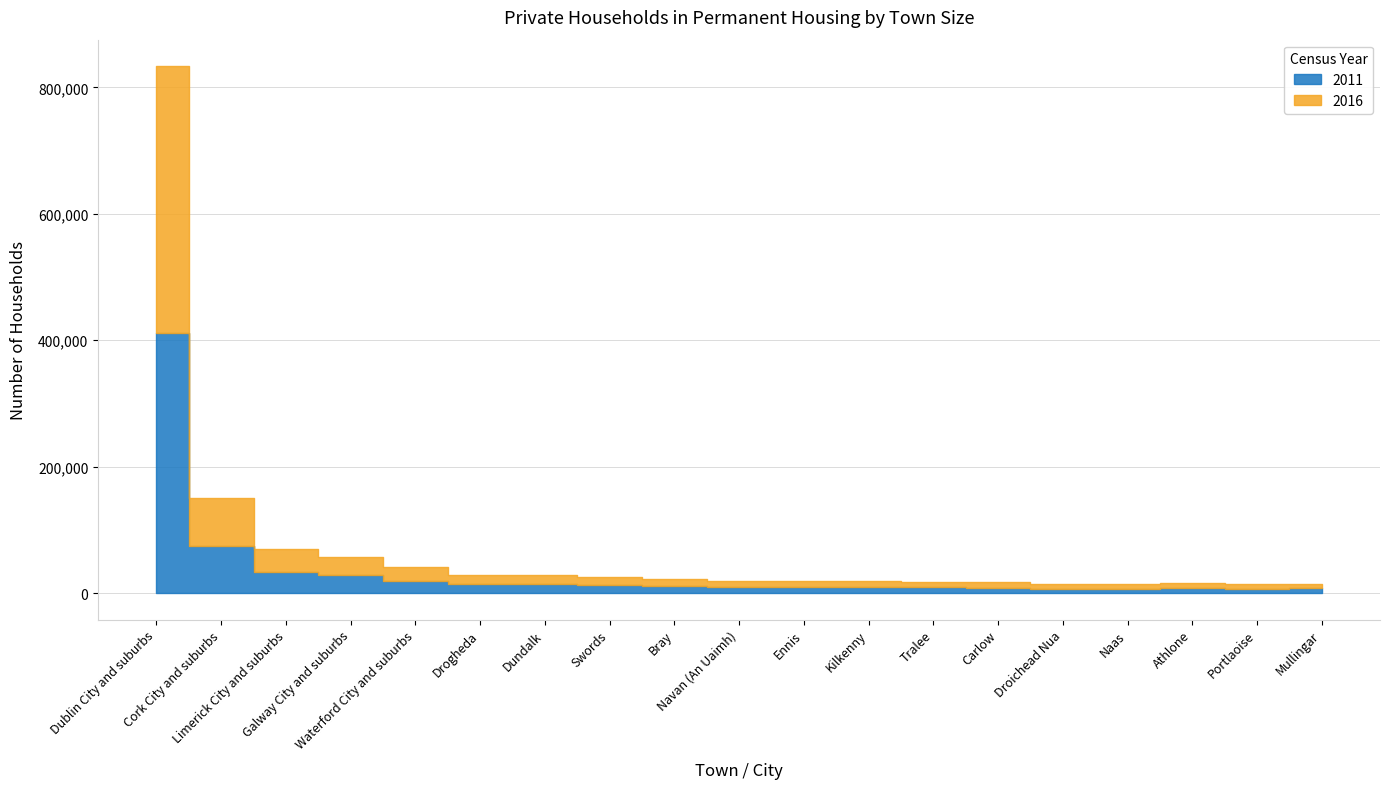

What are all the series names shown in the legend?

2011, 2016